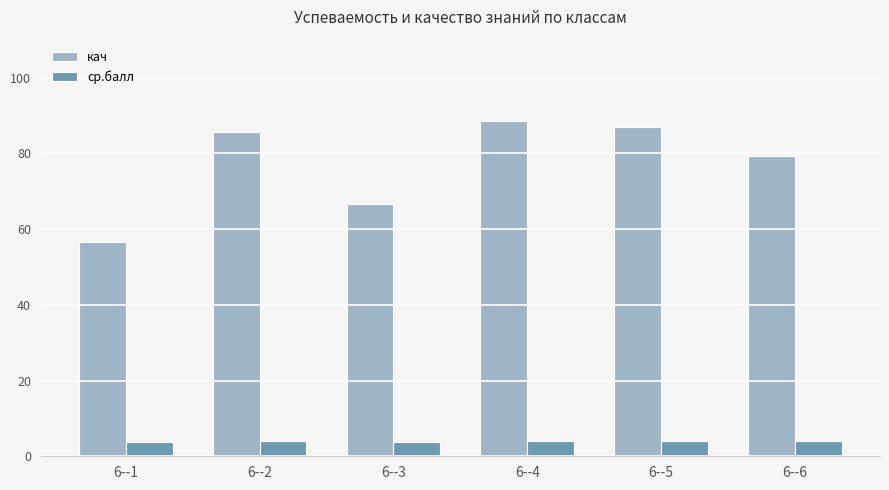

The кач series shows 87.0 at 6--5. True or false?

True